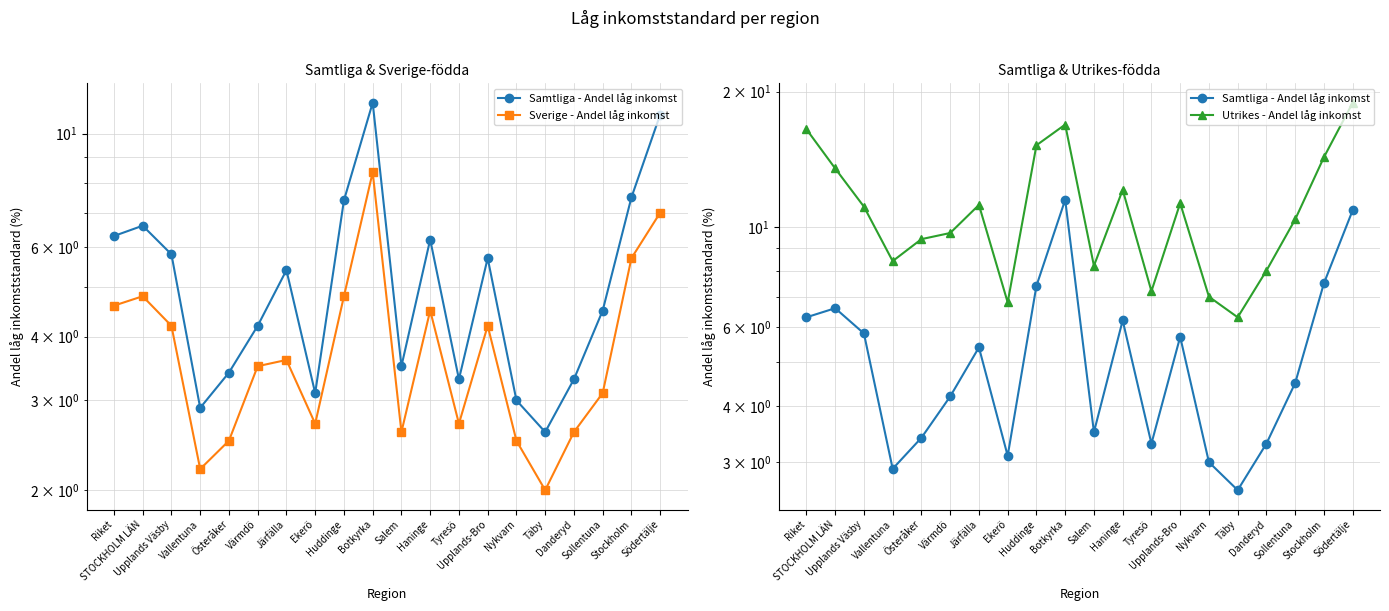

How many categories are shown in the chart?

20